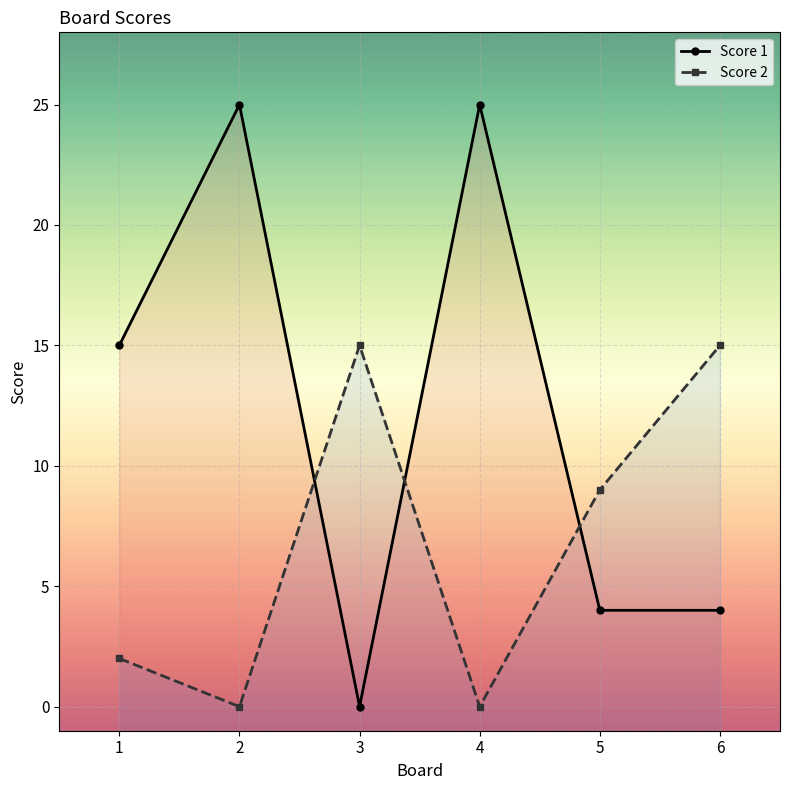

Rank the series by their maximum value, from lowest to highest.

Score 2, Score 1